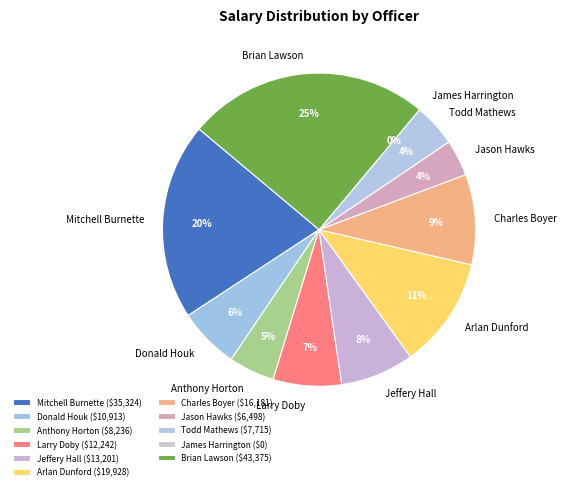

To the nearest percent, what is the difference between the Mitchell Burnette and Jeffery Hall slice percentages?

13%